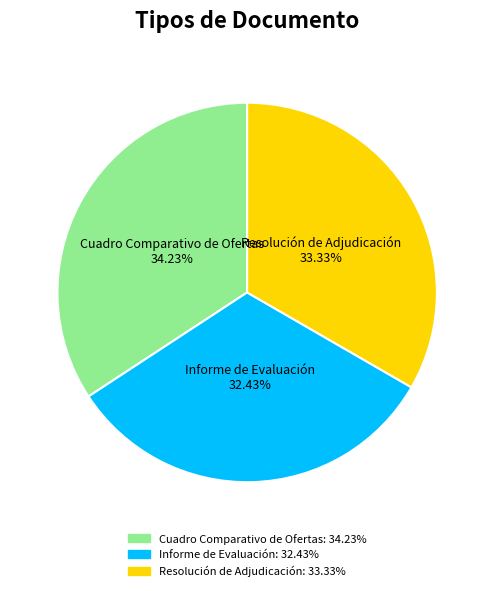

How many segments does this pie chart have?

3